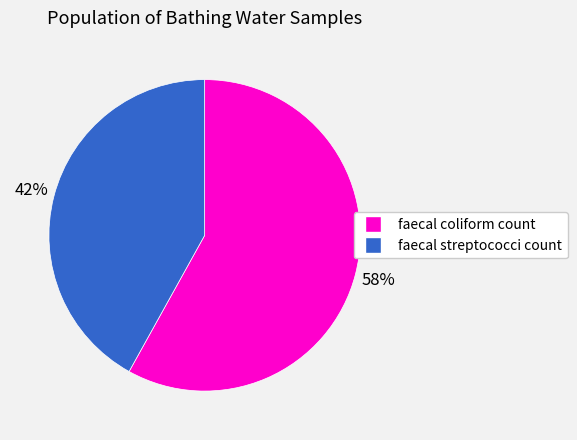

Which category accounts for the majority?

faecal coliform count